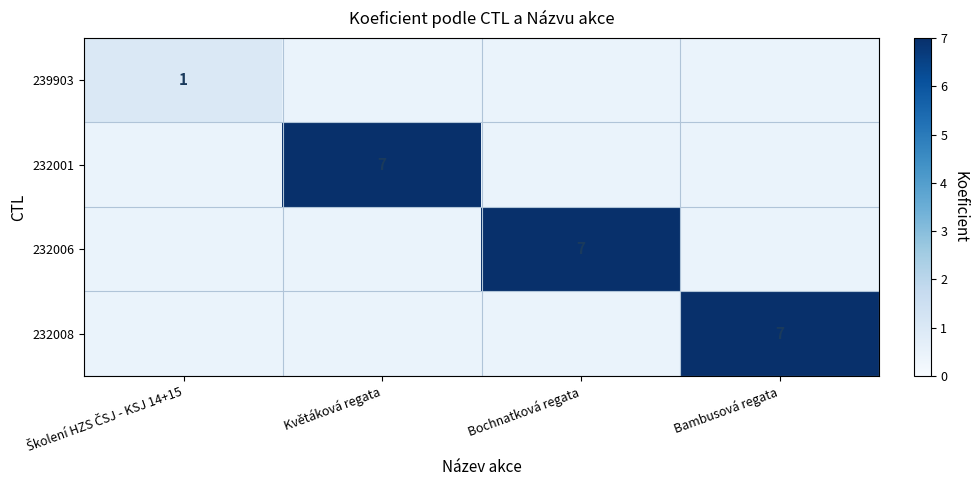

Is it true that 232006 equals 4 at Bochnatková regata?

False